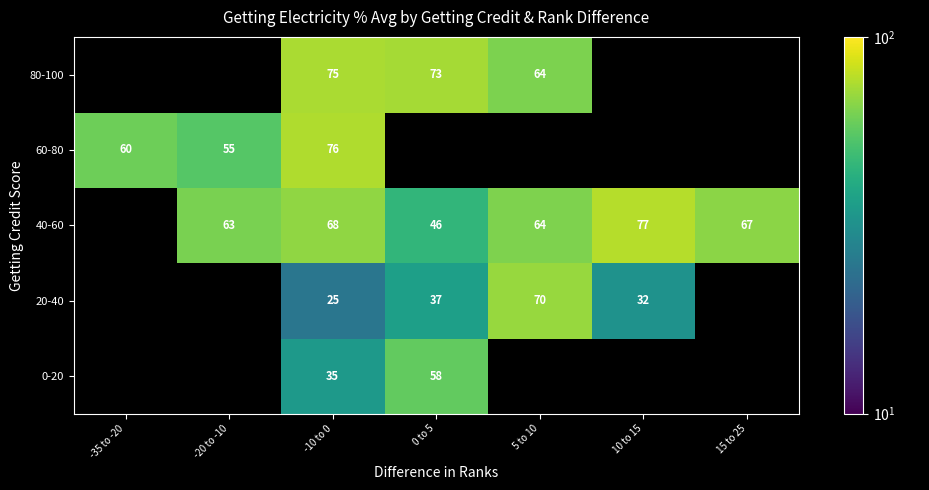

At which category is the sum across all series the highest?

-10 to 0